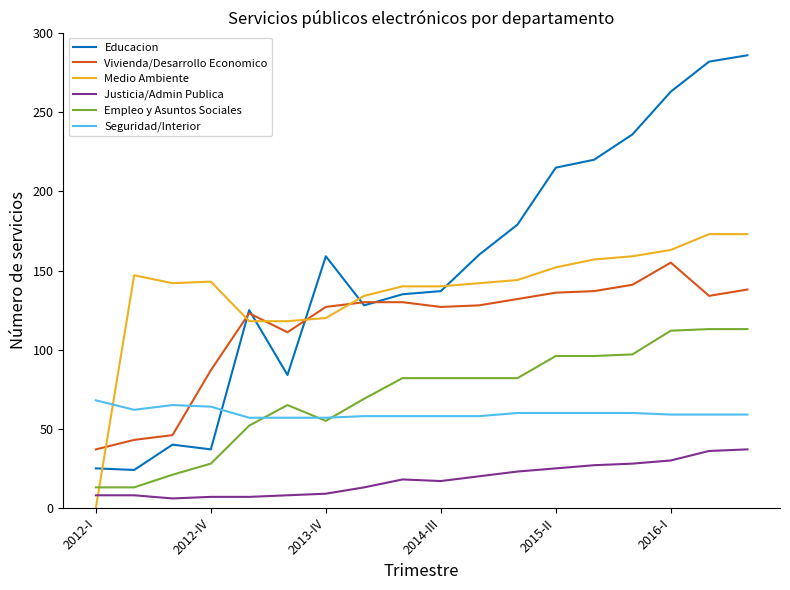

Rank the series by their maximum value, from highest to lowest.

Educacion, Medio Ambiente, Vivienda/Desarrollo Economico, Empleo y Asuntos Sociales, Seguridad/Interior, Justicia/Admin Publica